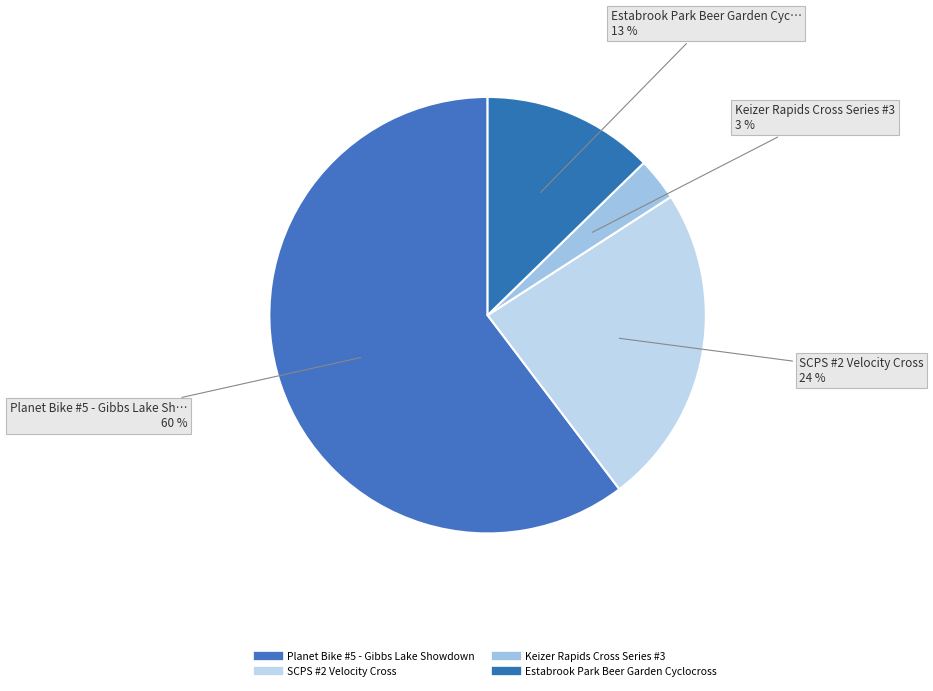

Count the number of slices in the pie.

4